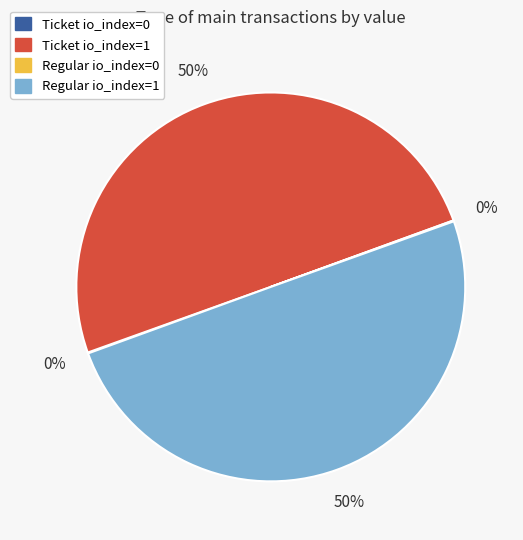

To the nearest percent, what is the average slice percentage?

25%